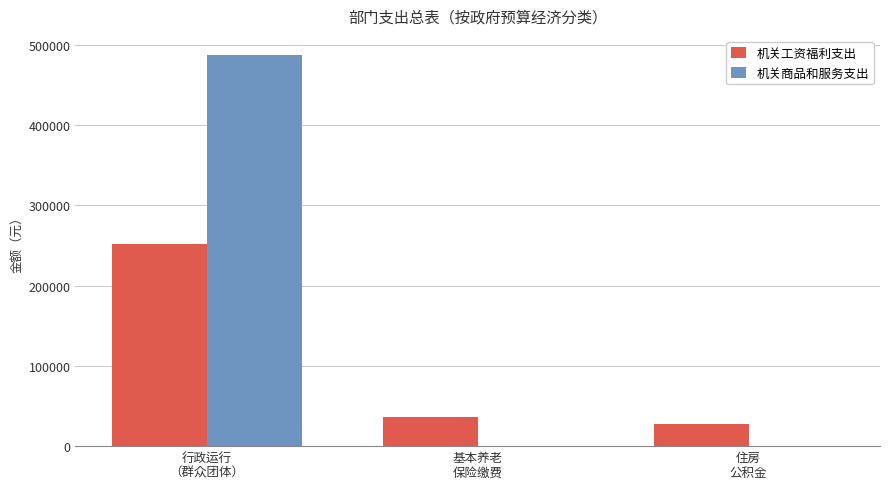

Which series has the largest total across all categories?

机关商品和服务支出